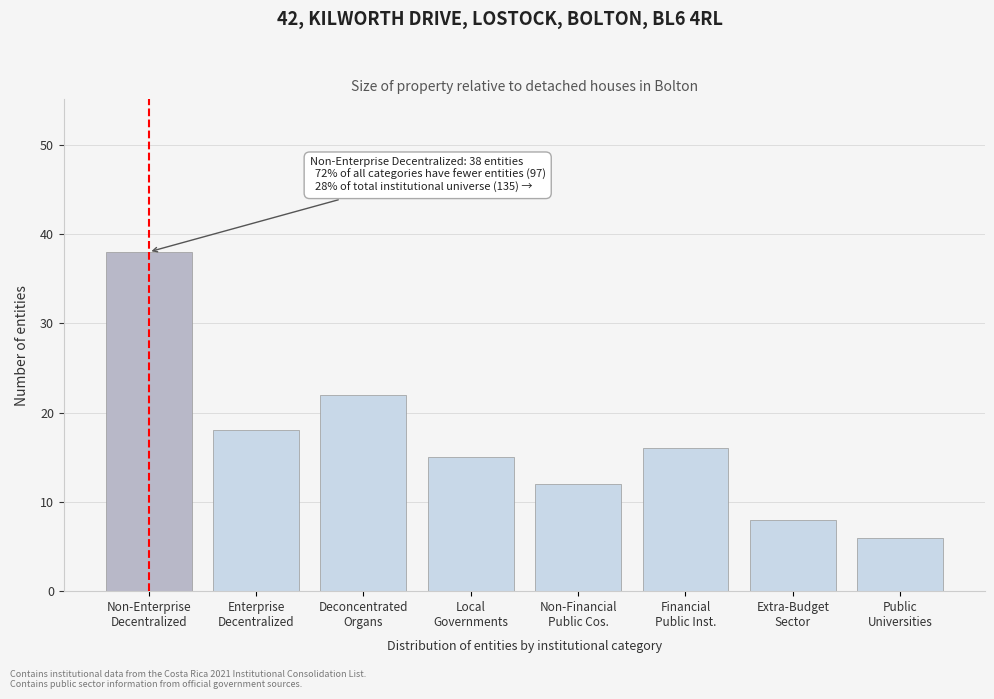

Reading left to right, list all the values displayed in this chart.

38	18	22	15	12	16	8	6